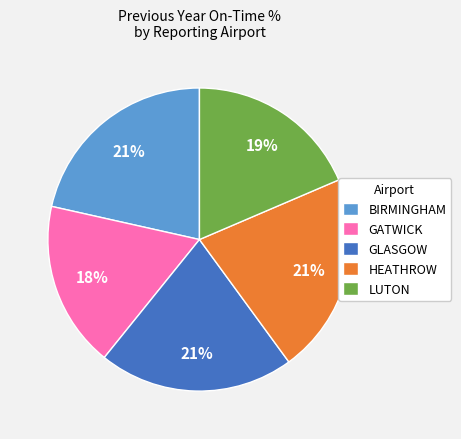

Is it true that HEATHROW is 21% of the pie?

True